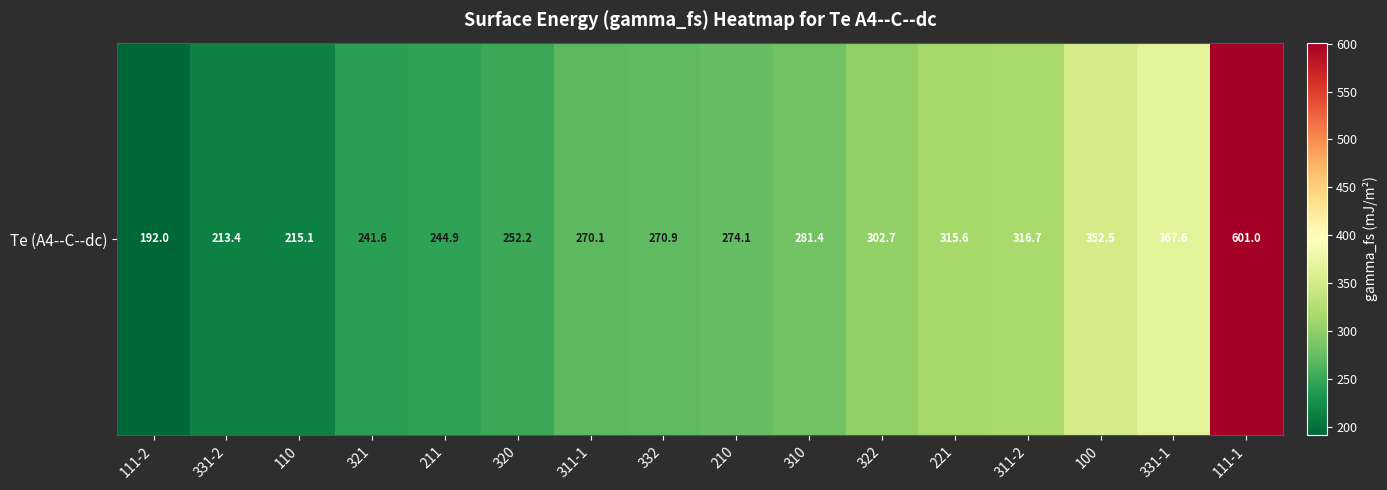

Reading left to right, list all the values displayed in this chart.

111-2=192.0	331-2=213.4	110=215.1	321=241.6	211=244.9	320=252.2	311-1=270.1	332=270.9	210=274.1	310=281.4	322=302.7	221=315.6	311-2=316.7	100=352.5	331-1=367.6	111-1=601.0